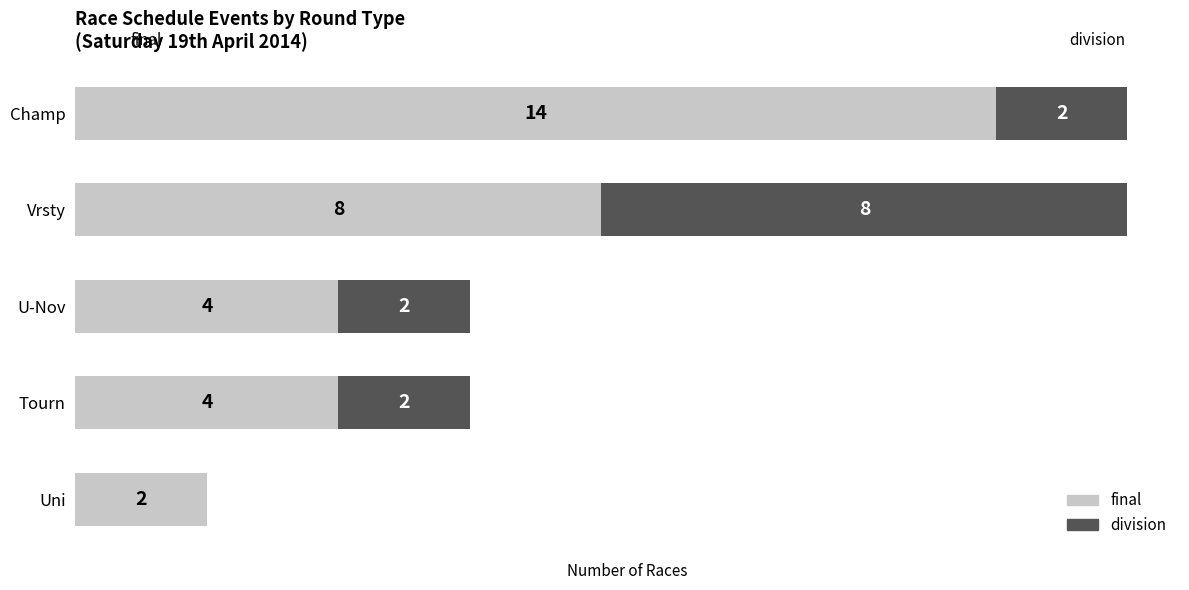

Where is final nearest to the value 8?

Vrsty